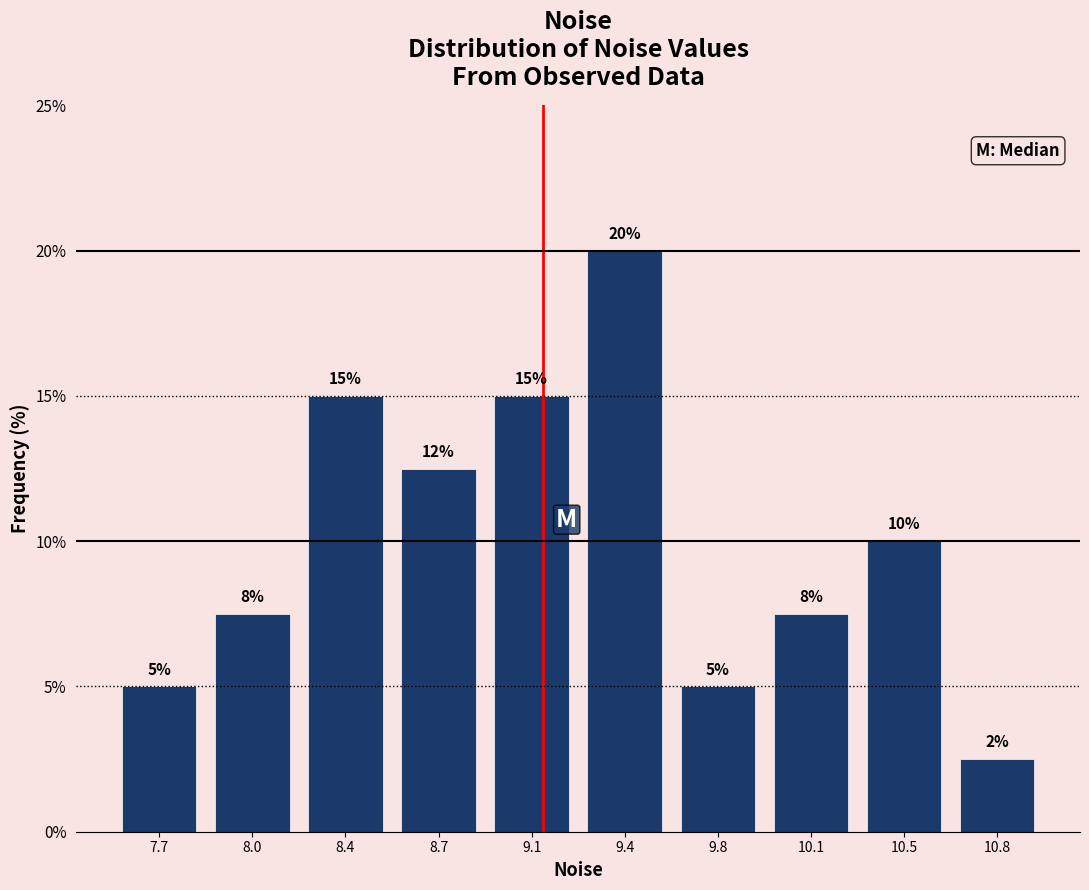

At which label does the data first exceed 10?

8.4